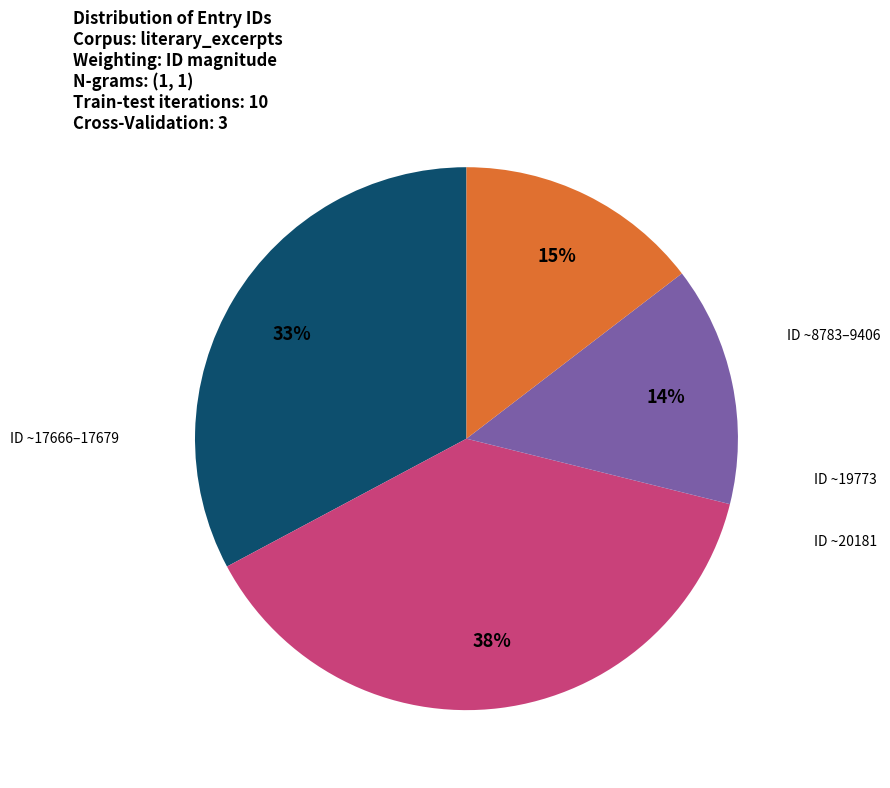

To the nearest percent, what is the average slice percentage?

25%